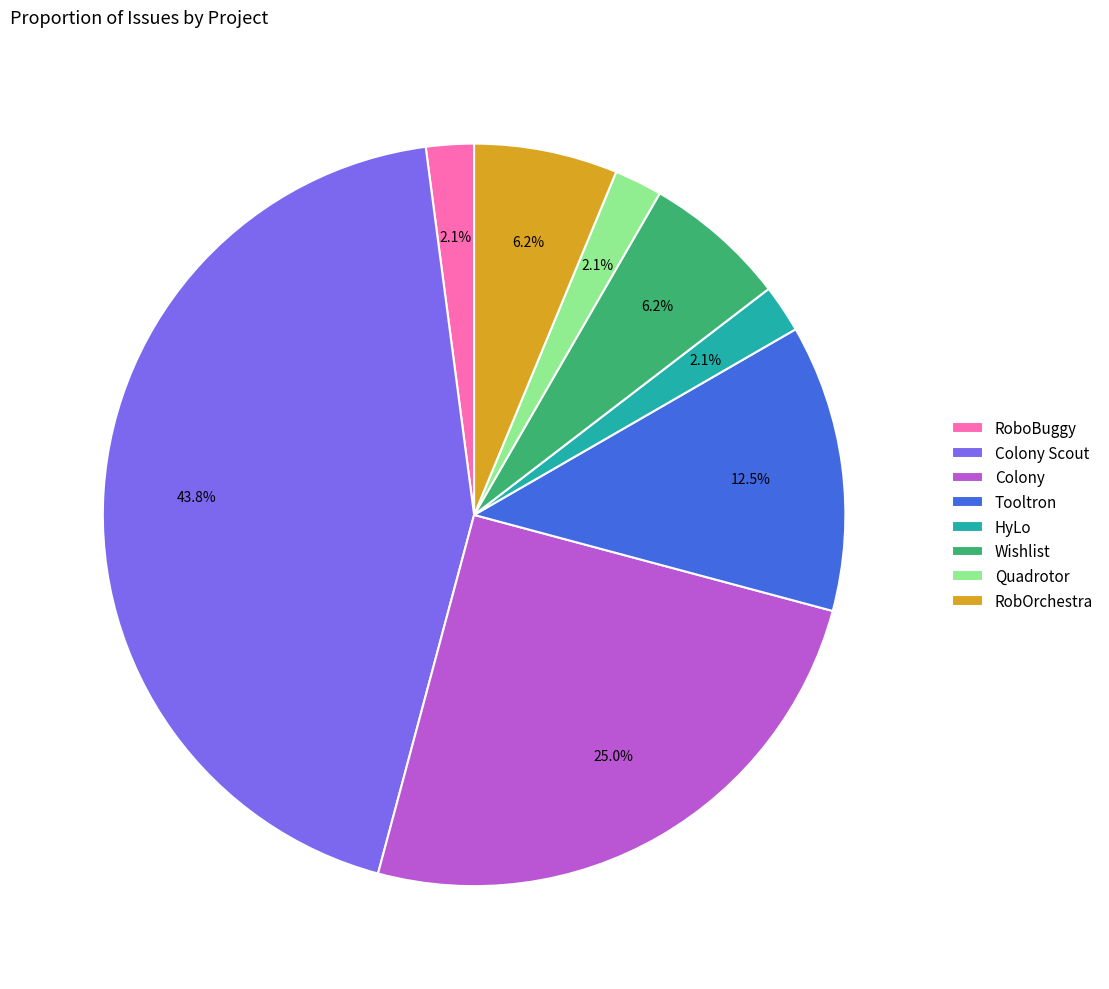

Which slice is the largest?

Colony Scout